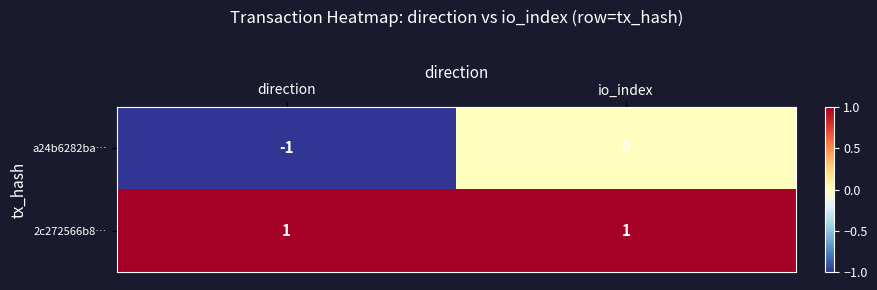

What is the greatest value displayed?

1